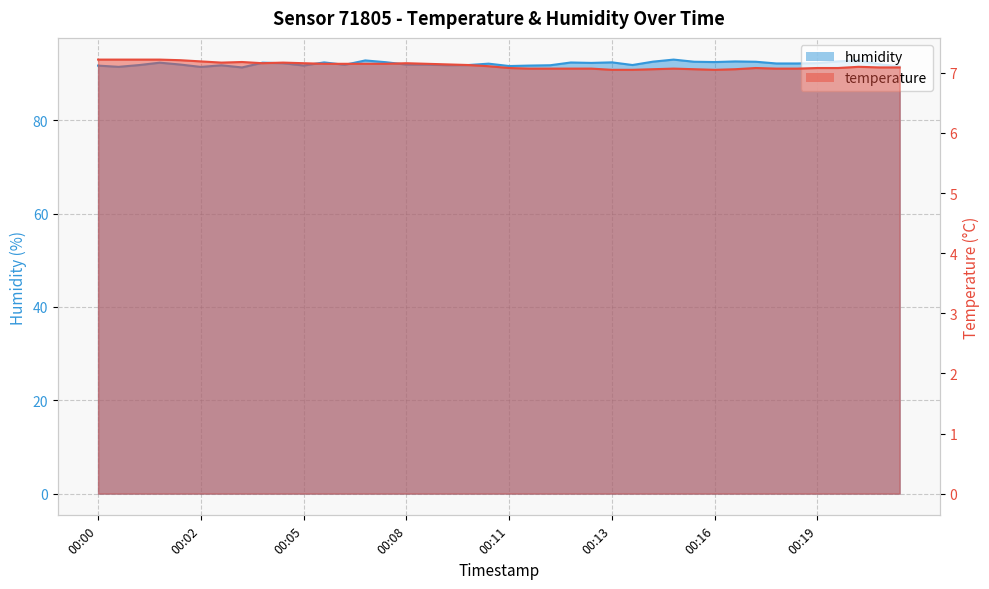

At 00:17, list the series in order from largest to smallest.

humidity, temperature